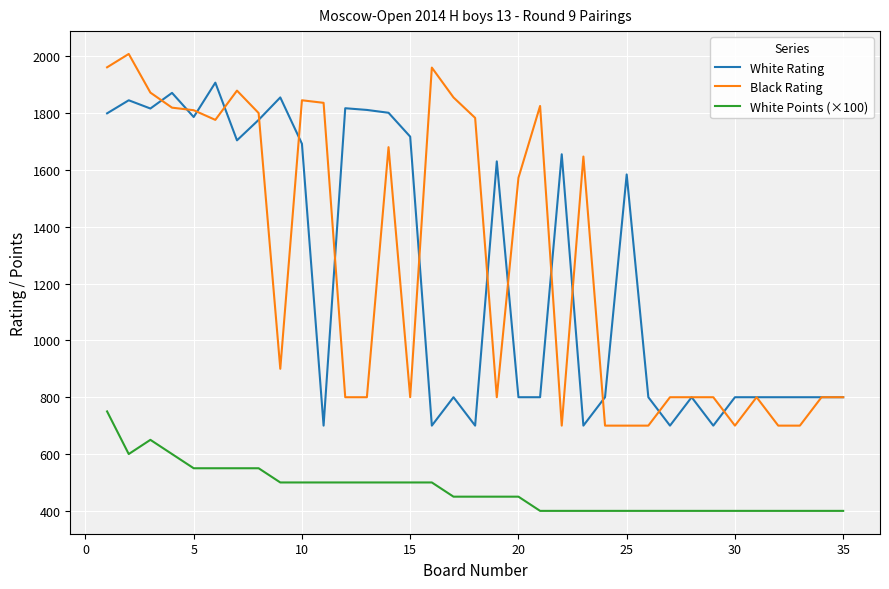

List the series in order of their peak value, highest first.

Black Rating, White Rating, White Points (×100)